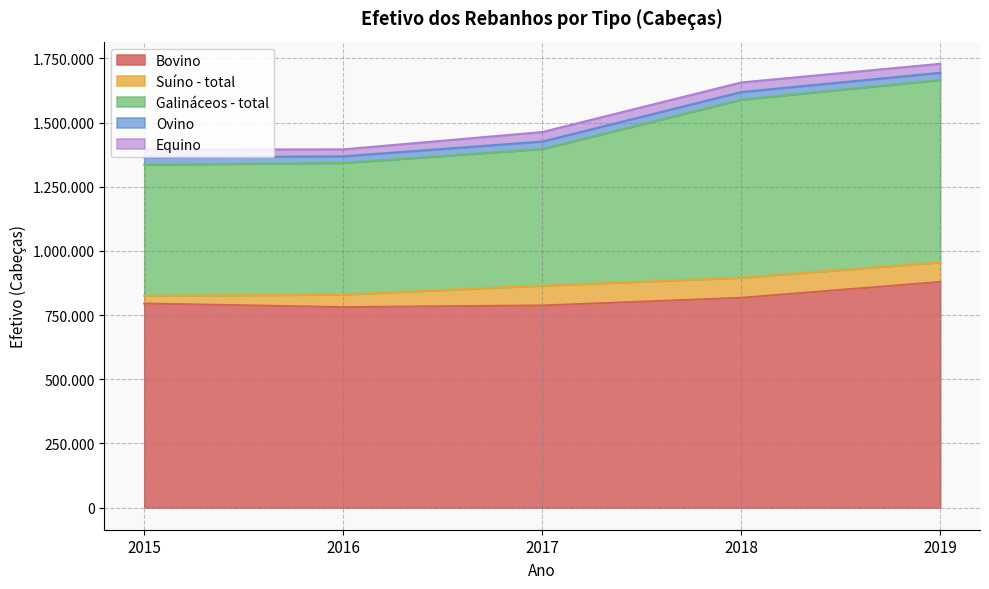

Is the value of Suíno - total at 2017 greater than the value of Equino at 2017?

Yes